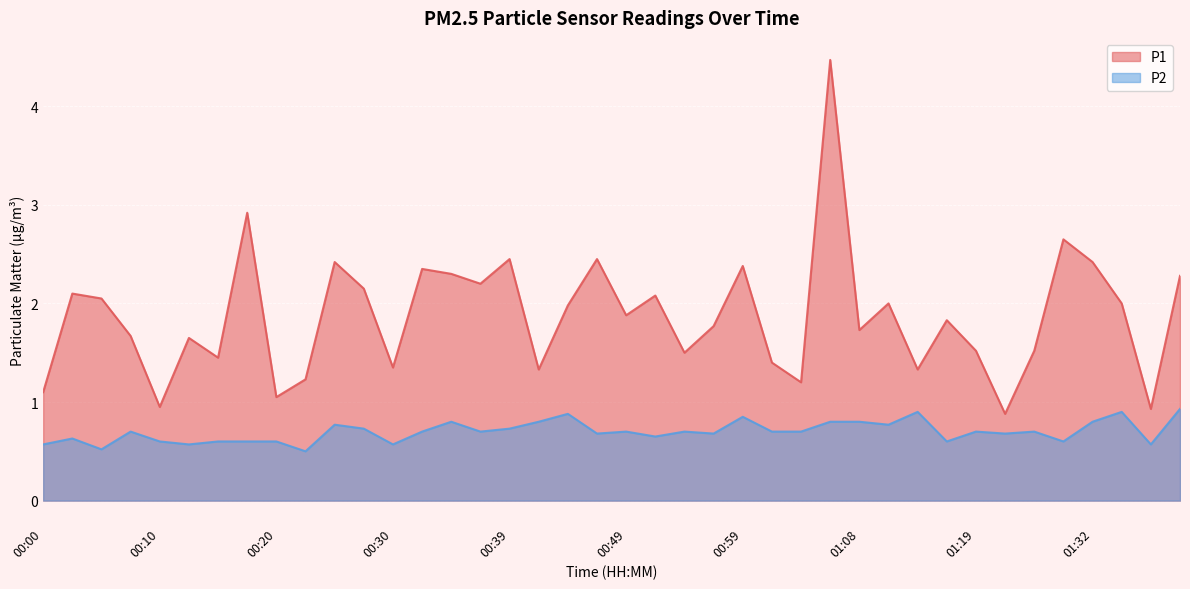

What is the value of the P2 point at the 21st from the left?

0.7